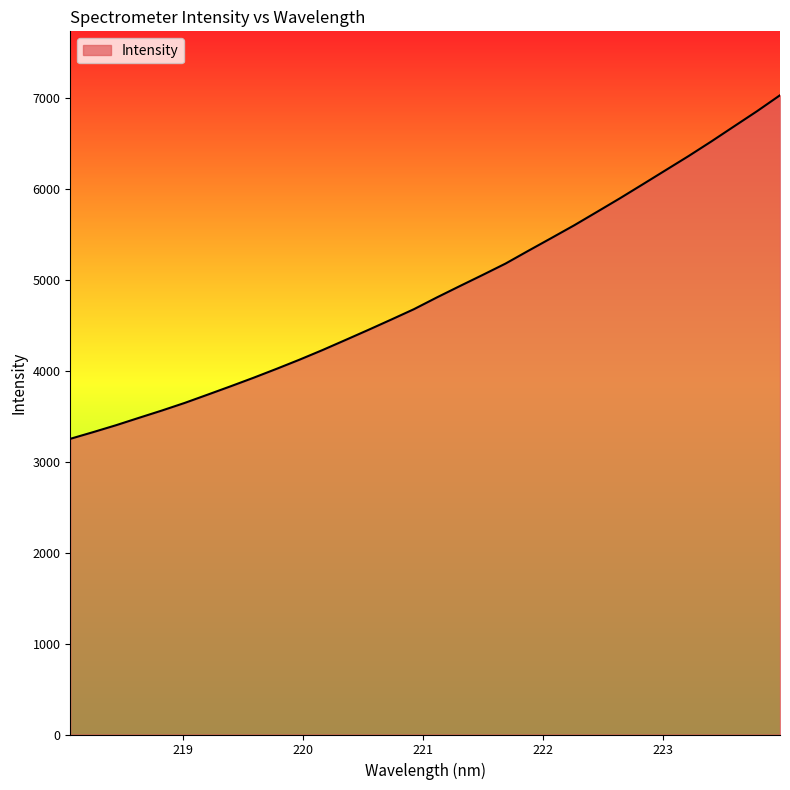

What is the difference between the maximum and minimum values?

3778.1